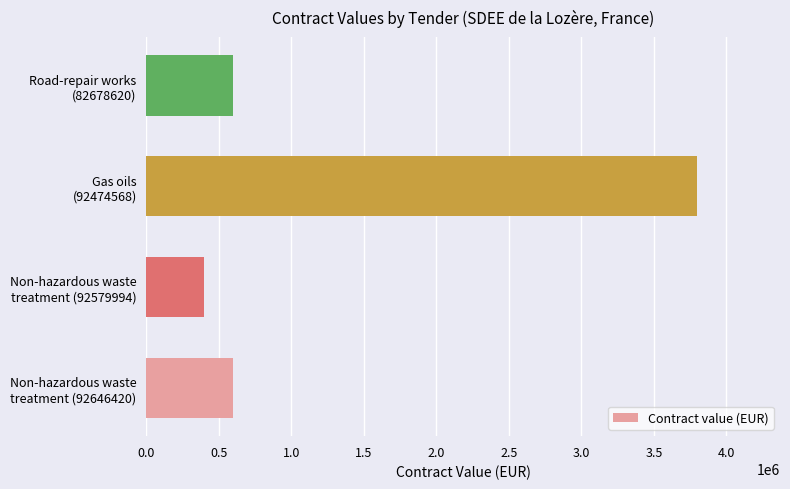

What is the sum of all values?

5399000